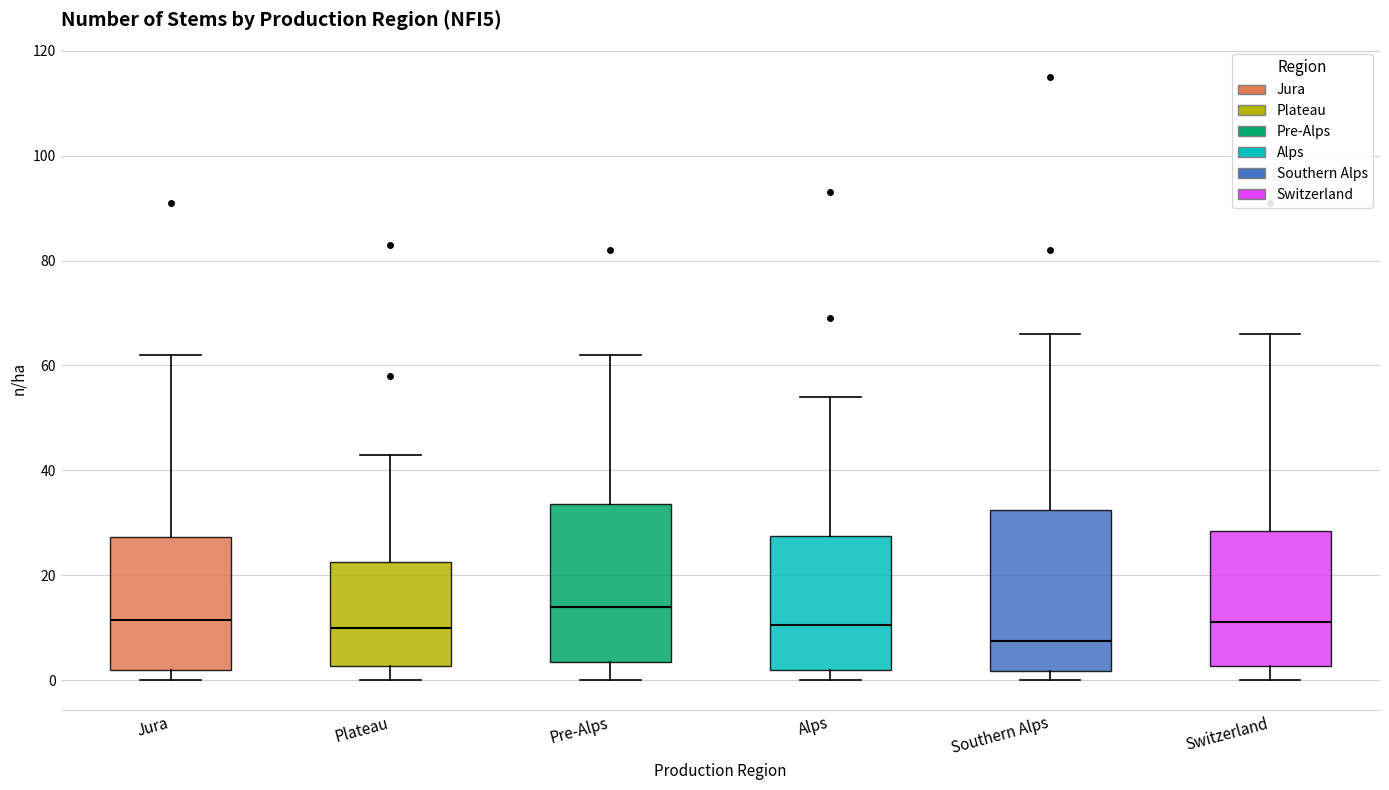

Reading left to right, transcribe this box plot: for each box, give where its median line is, the range the box spans, and where its two whiskers end, as read against the y-axis. The values are not printed on the chart, so give them approximately, as read against the axis.

Jura: median 12, box 2 to 28, whiskers 0 to 62
Plateau: median 10, box 2 to 22, whiskers 0 to 44
Pre-Alps: median 14, box 4 to 34, whiskers 0 to 62
Alps: median 10, box 2 to 28, whiskers 0 to 54
Southern Alps: median 8, box 2 to 32, whiskers 0 to 66
Switzerland: median 12, box 2 to 28, whiskers 0 to 66